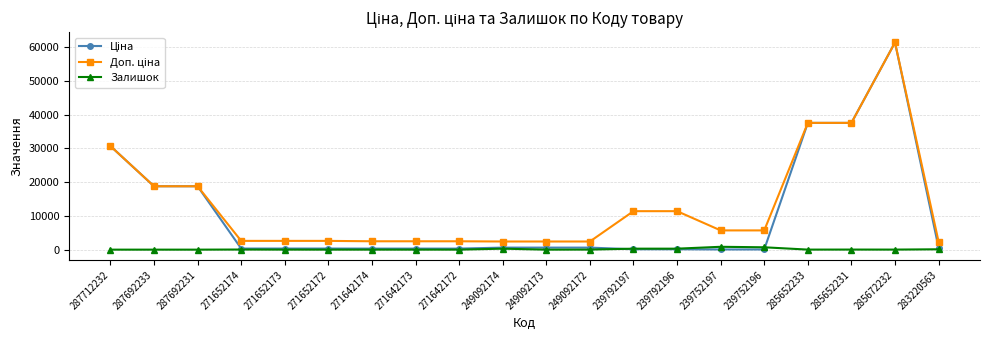

What is the total value across all series at 287712232?

61434.3